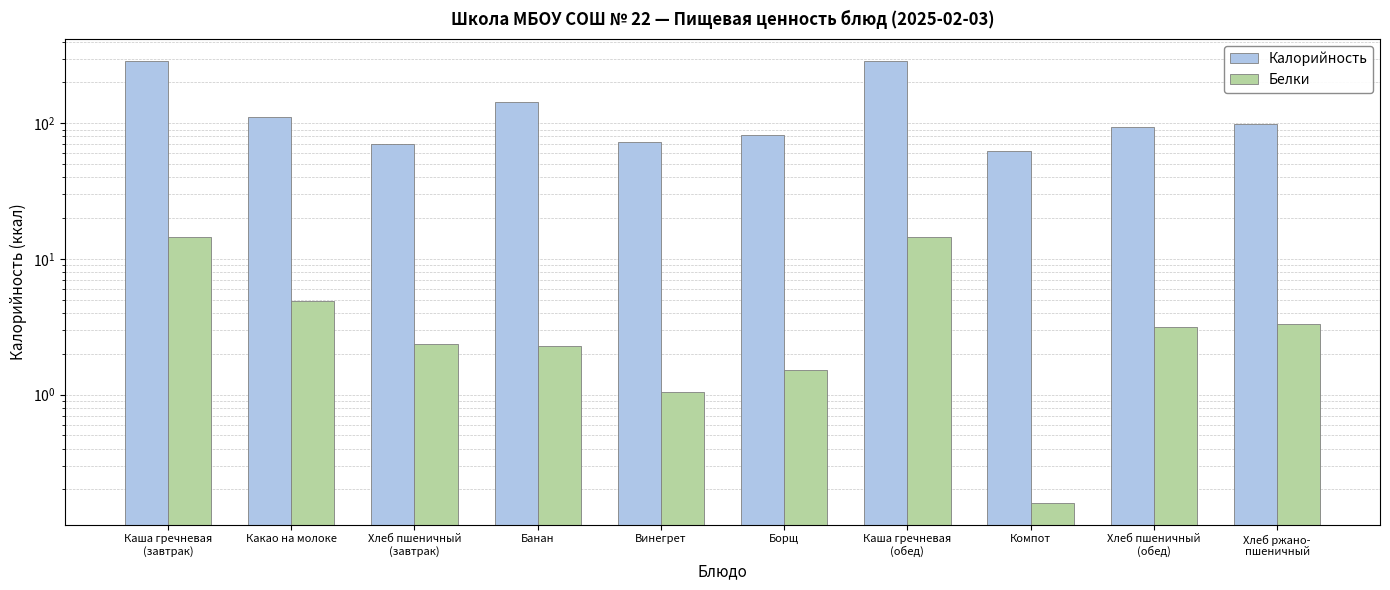

Which series changed the most between Компот and Хлеб пшеничный
(обед)?

Калорийность